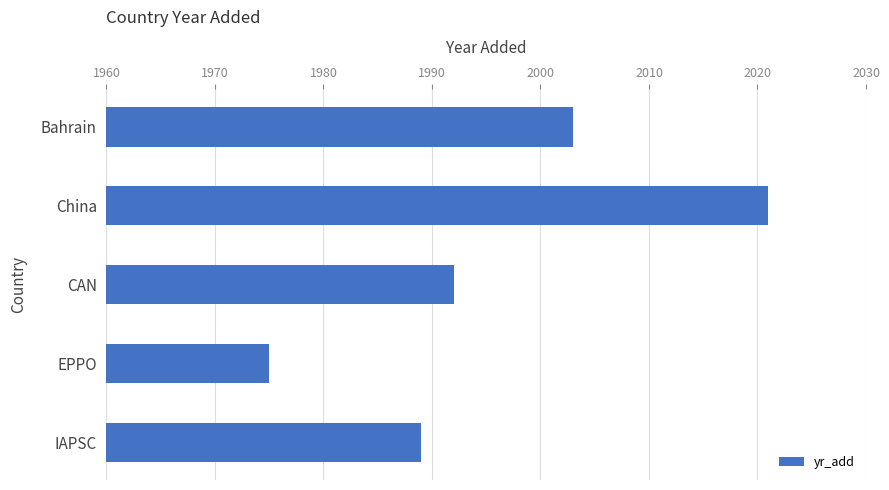

Rank the categories by value from highest to lowest.

China, Bahrain, CAN, IAPSC, EPPO